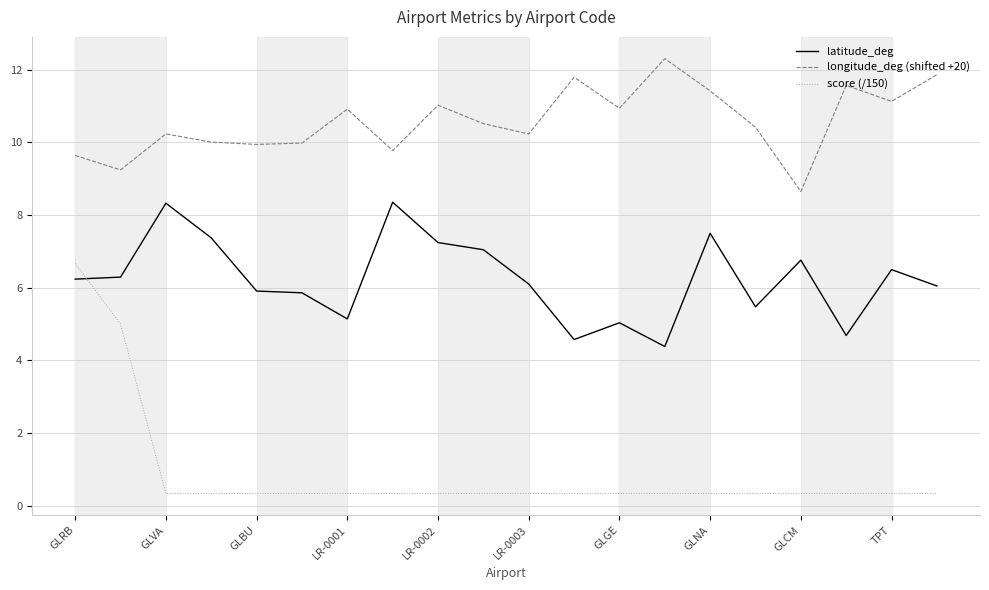

Which series has the largest total across all categories?

longitude_deg (shifted +20)